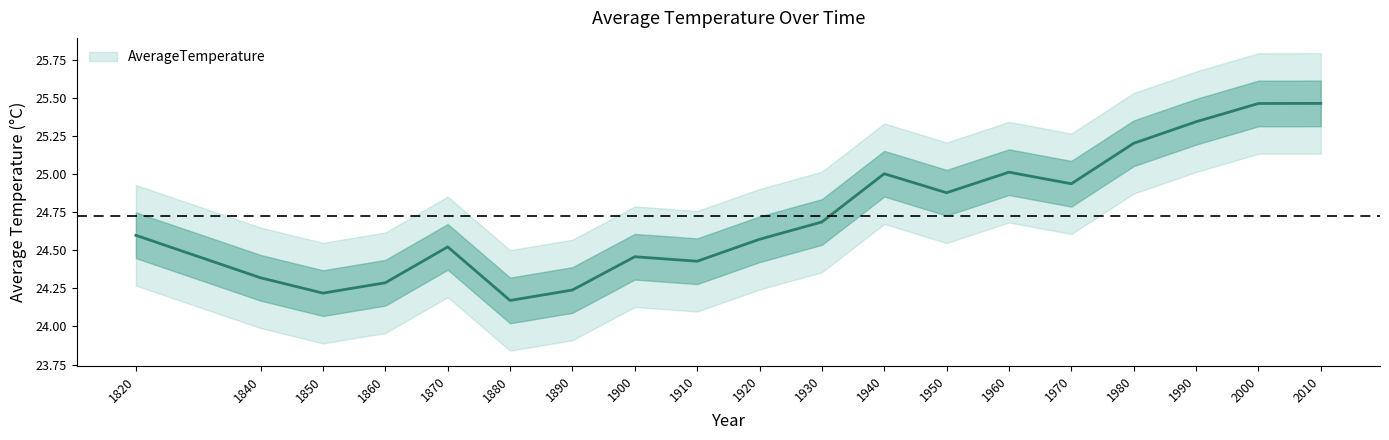

What is the ratio of the value at 1970 to the value at 1940?

1.0